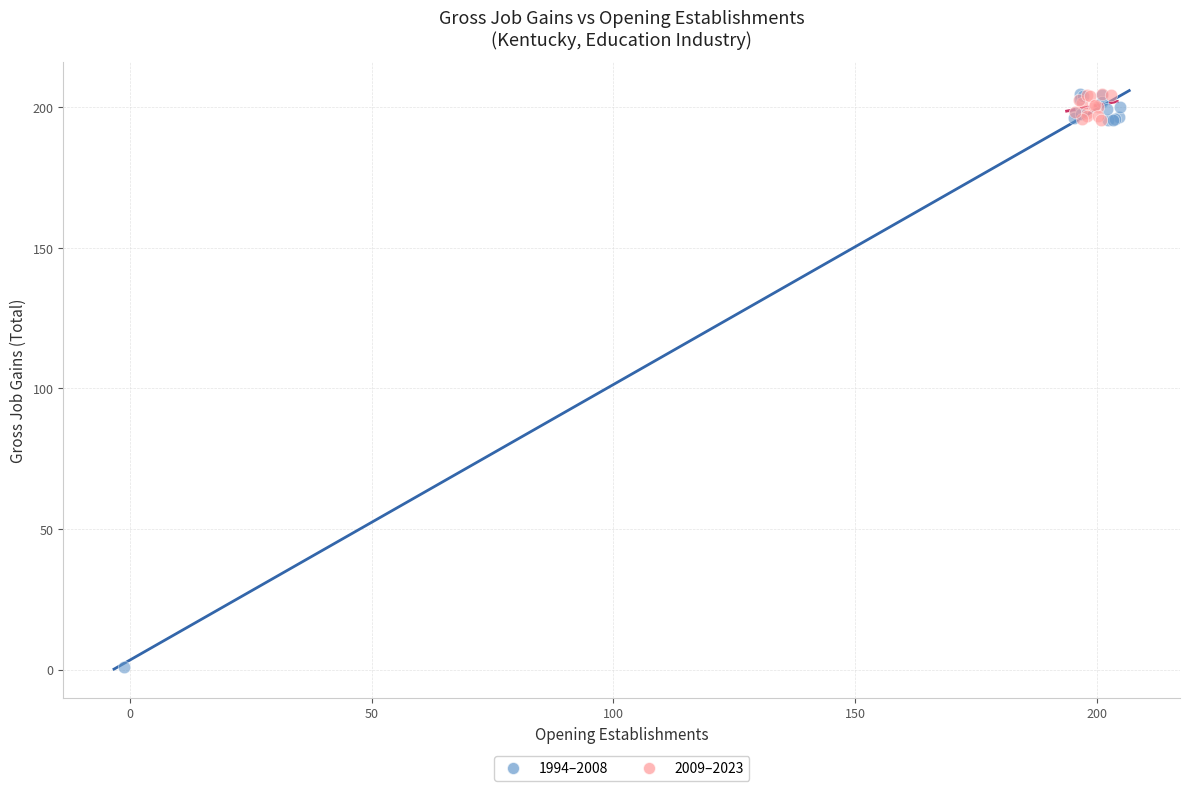

Which series reaches the minimum Y coordinate?

1994–2008